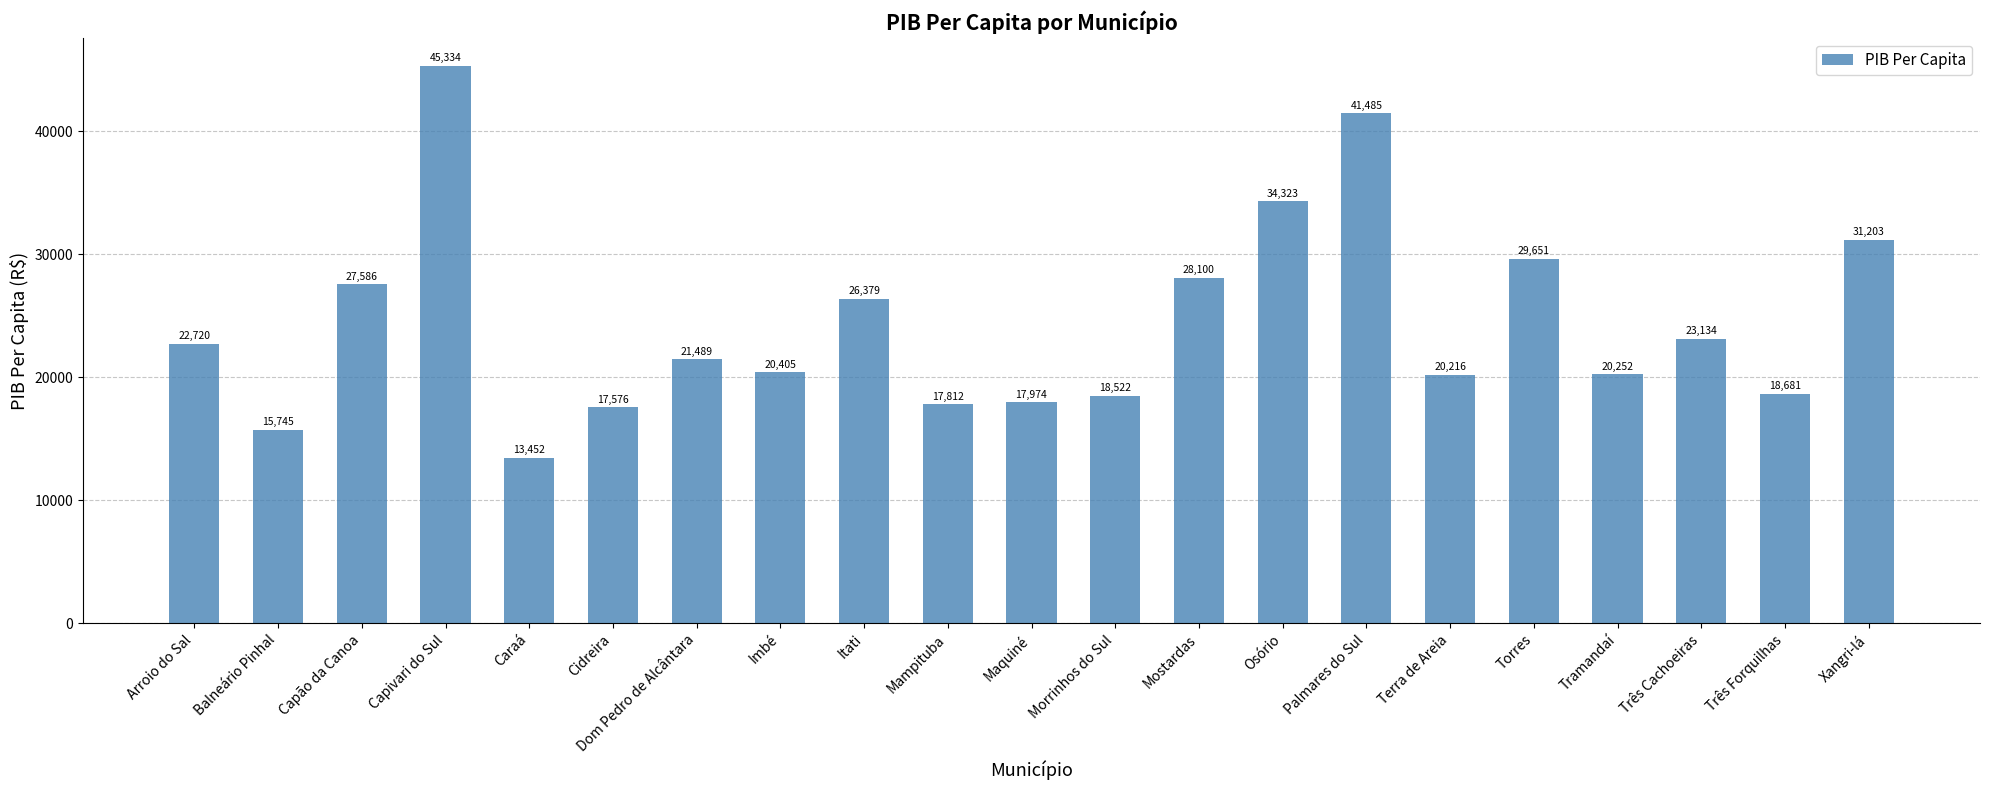

Which category has the lowest value across all series?

Caraá